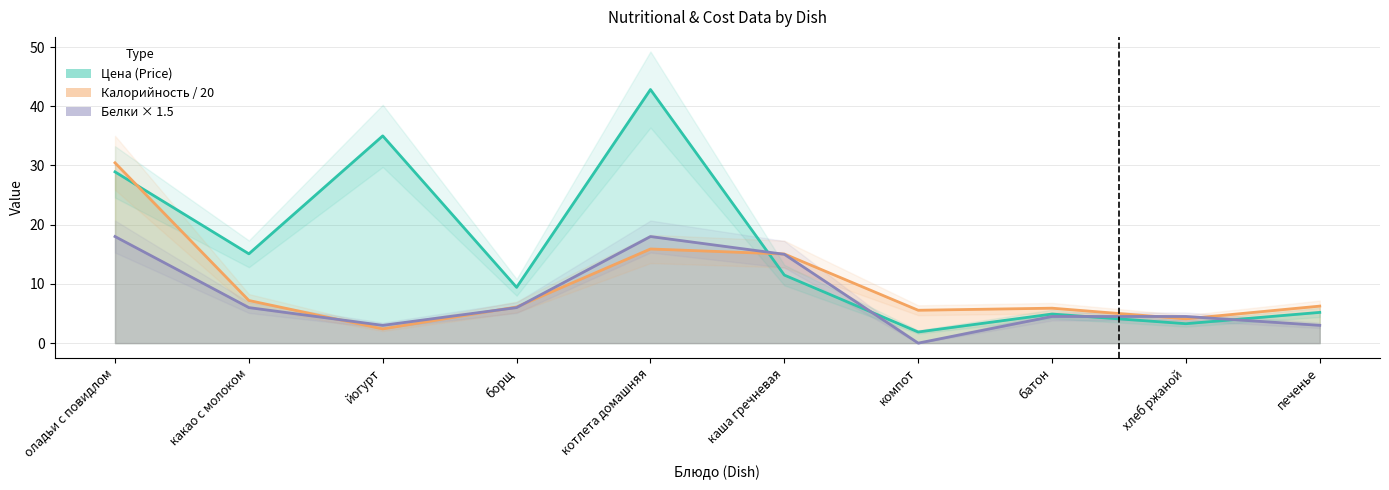

Which category has the lowest value in the Белки series?

компот